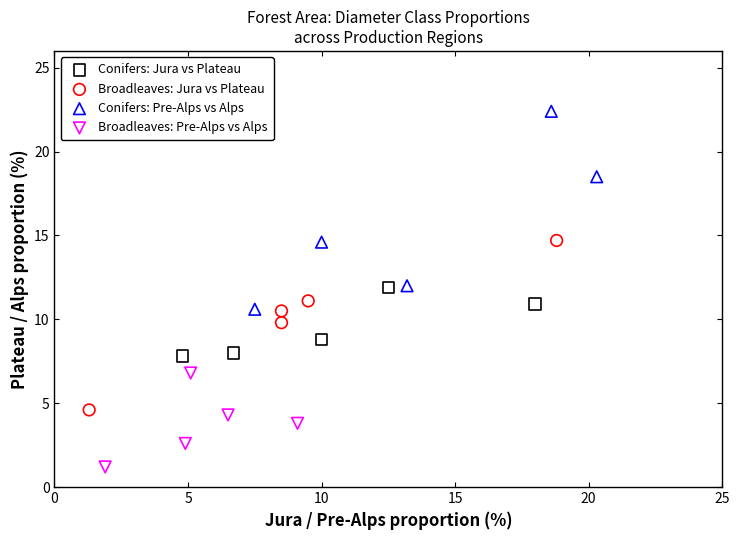

Which series contains the highest Y value?

Conifers: Pre-Alps vs Alps